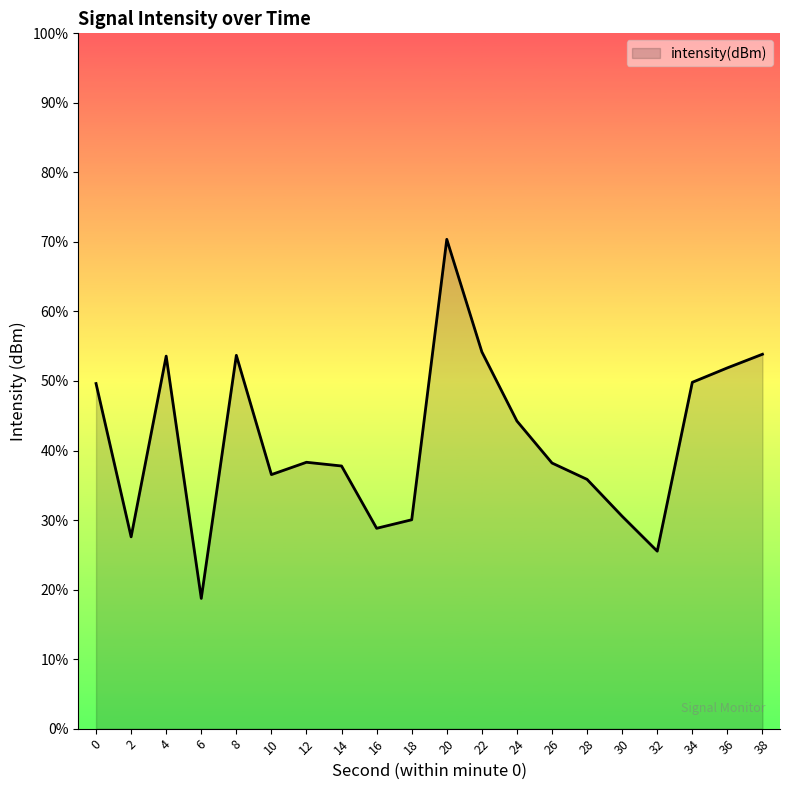

How many values are below -121?

11